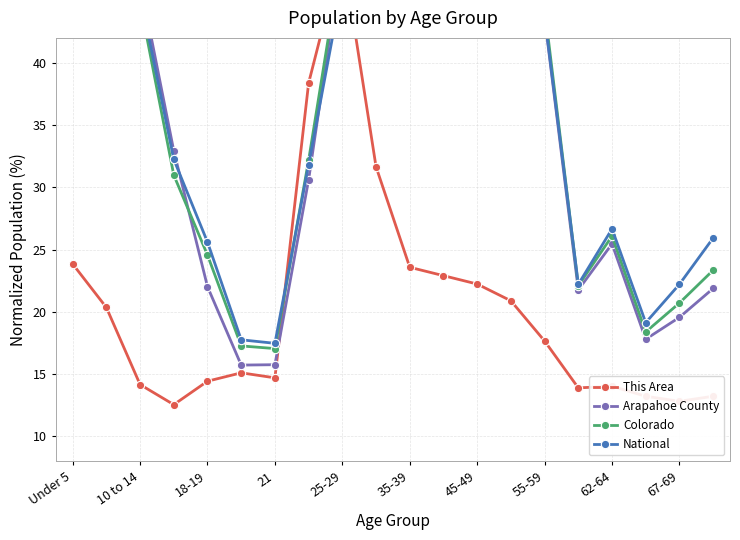

Which series has the widest spread of values?

This Area